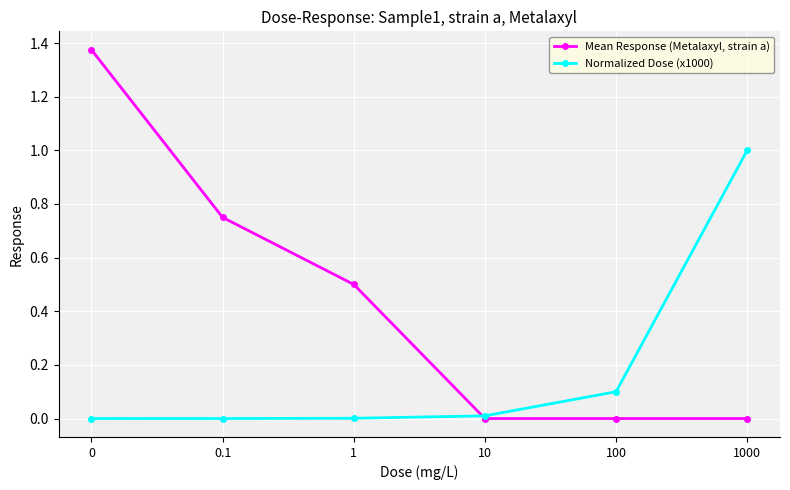

What is the label of the 5th point from the left?

100